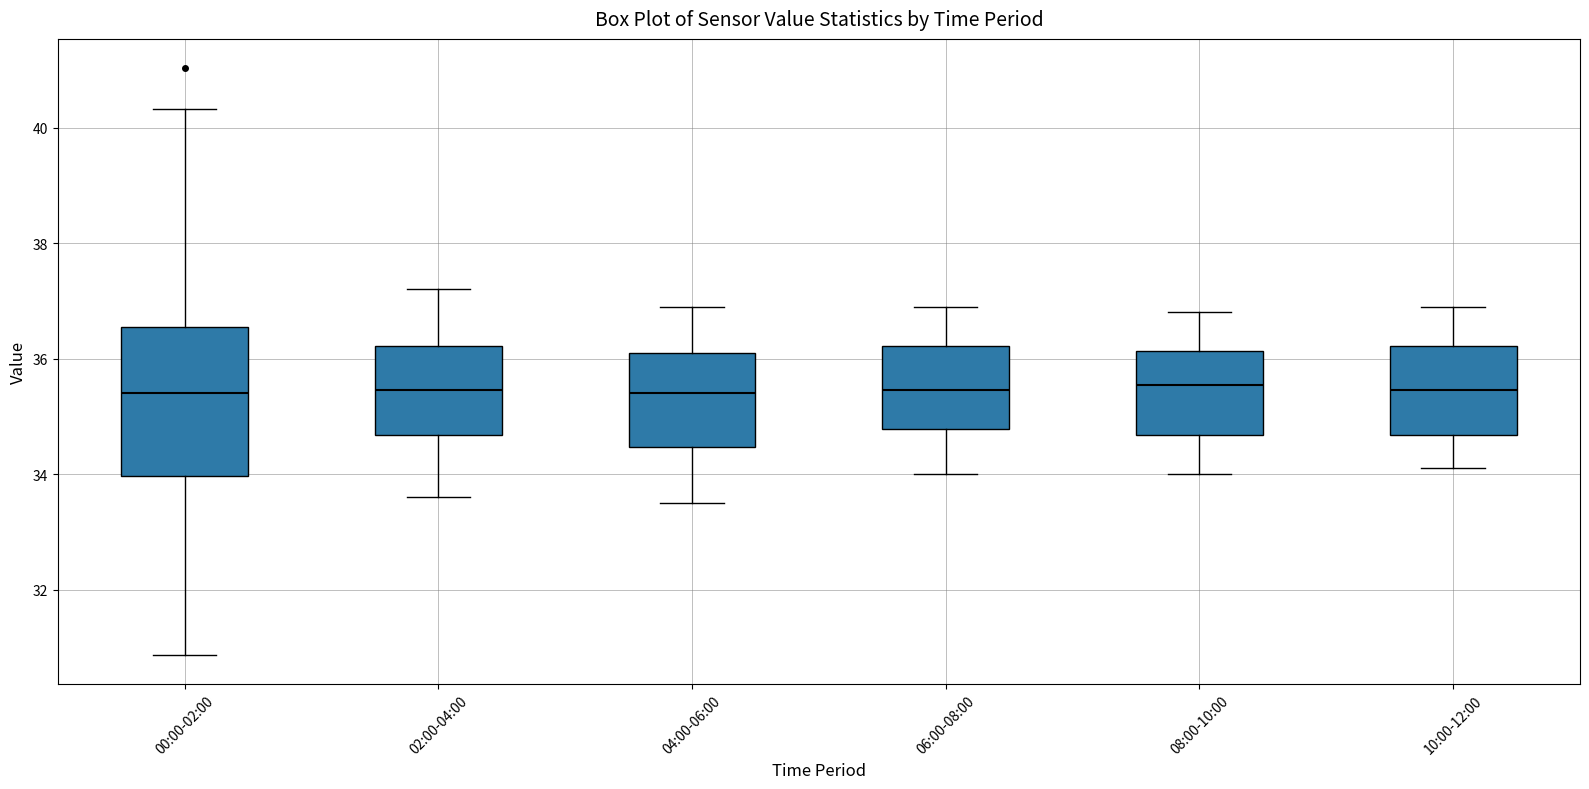

Reading left to right, read every box against the y-axis: the position of its median line, the range the box covers, and the ends of its whiskers. The values are not printed on the chart, so give them approximately, as read against the axis.

00:00-02:00: median 35.4, box 34.0 to 36.6, whiskers 30.8 to 40.4
02:00-04:00: median 35.4, box 34.6 to 36.2, whiskers 33.6 to 37.2
04:00-06:00: median 35.4, box 34.4 to 36.2, whiskers 33.6 to 37.0
06:00-08:00: median 35.4, box 34.8 to 36.2, whiskers 34.0 to 37.0
08:00-10:00: median 35.6, box 34.6 to 36.2, whiskers 34.0 to 36.8
10:00-12:00: median 35.4, box 34.6 to 36.2, whiskers 34.2 to 37.0